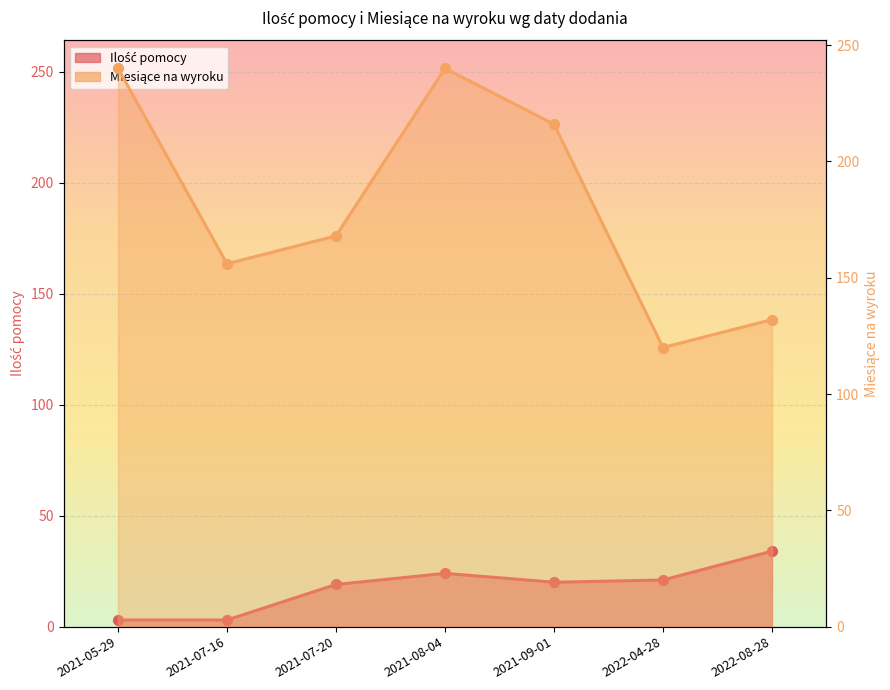

Which series reaches the maximum Y coordinate?

Miesiące na wyroku